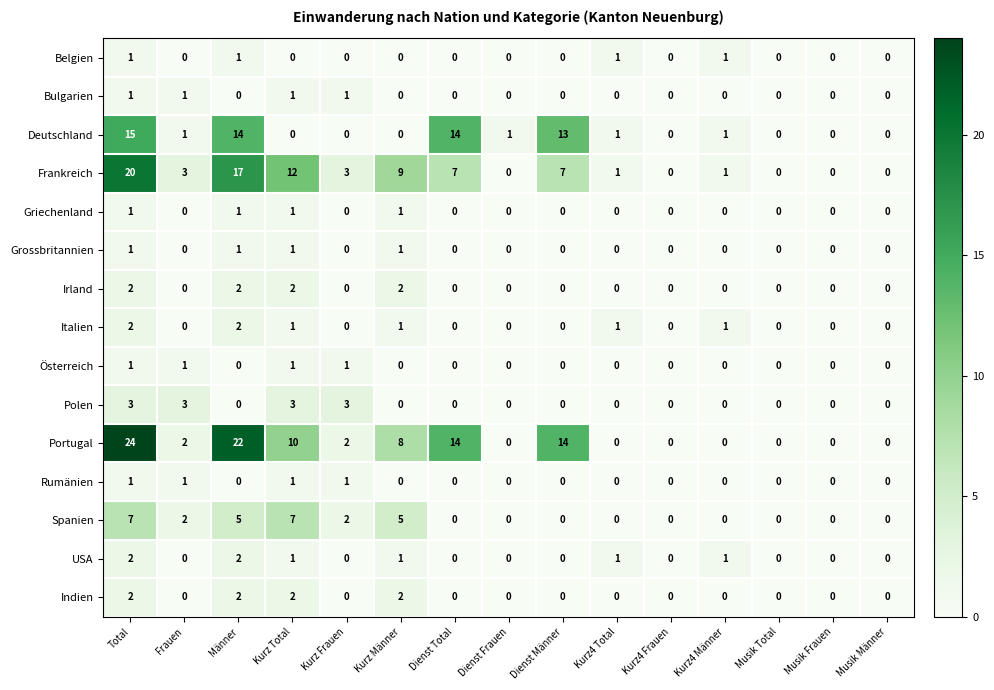

What is the average value of the Frankreich series?

5